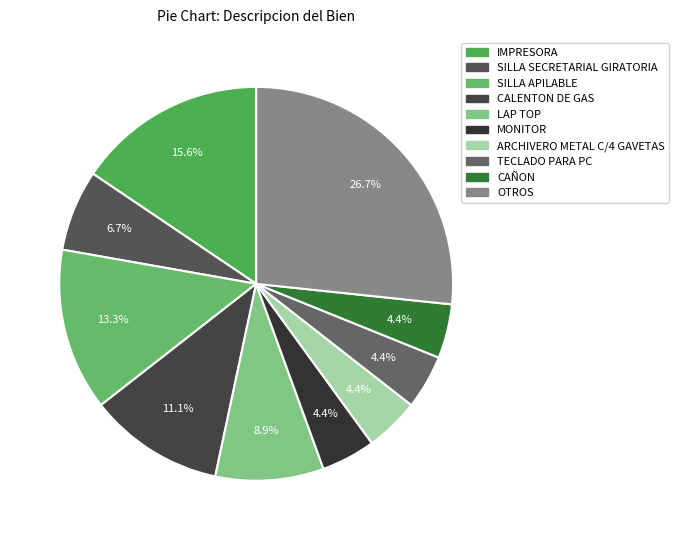

To the nearest percent, what is the average slice percentage?

10%